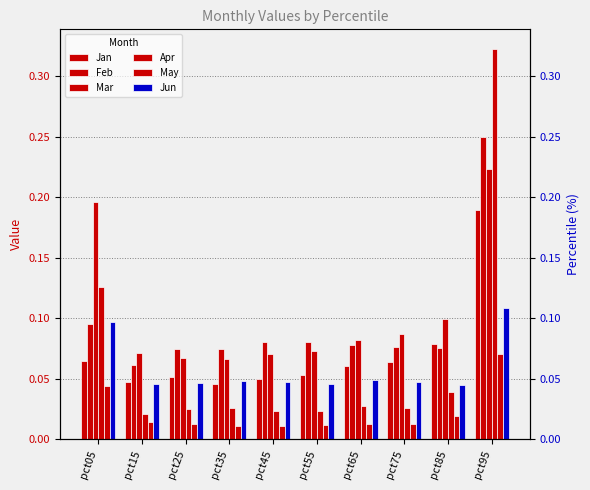

The value of Jun at pct45 is 0.0. True or false?

False